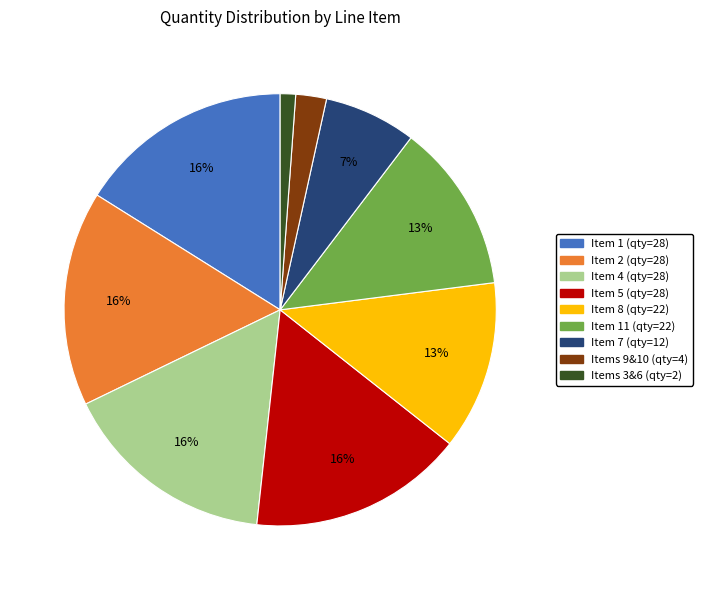

To the nearest percent, what percentage of the pie is Item 1 (qty=28)?

16%